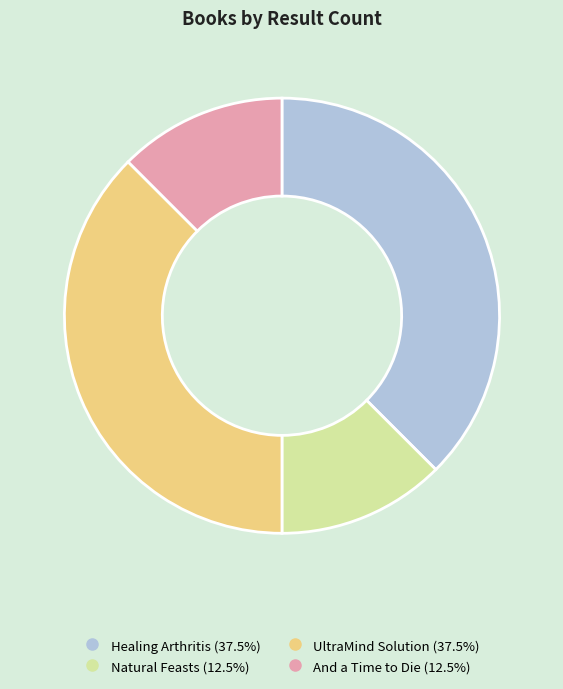

Do And a Time to Die and Natural Feasts together represent more than half of the pie?

No